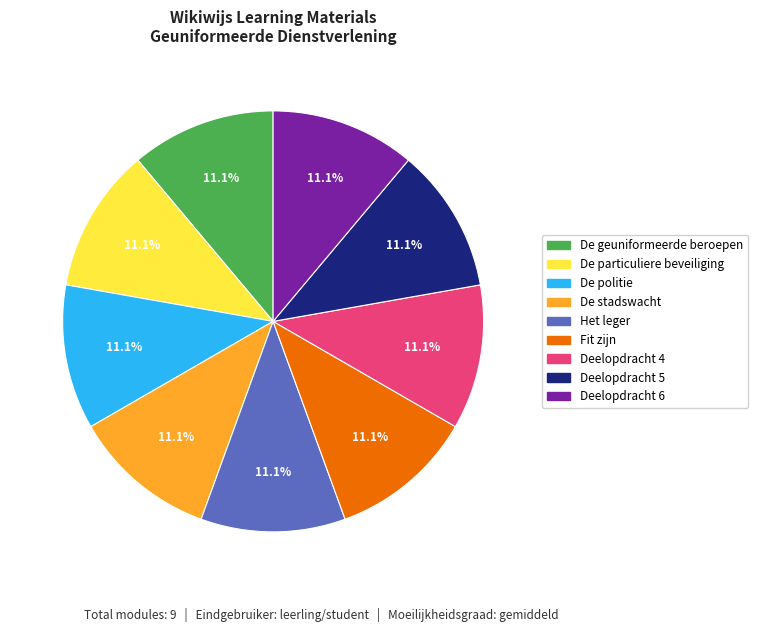

To the nearest percent, what portion does De particuliere beveiliging represent?

11%